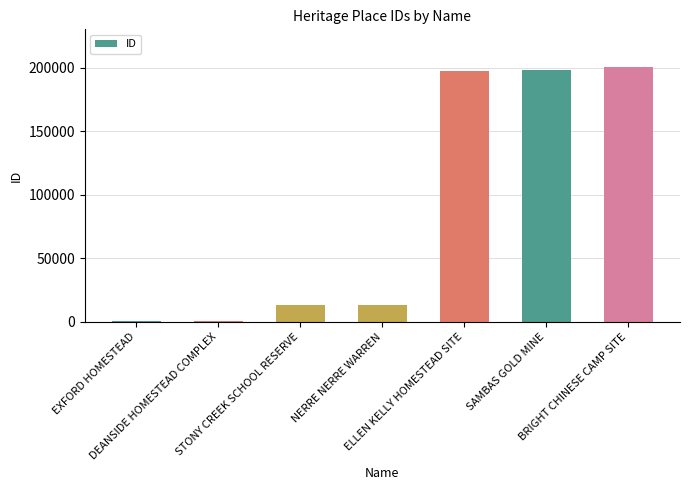

What is the label of the 6th bar from the right?

DEANSIDE HOMESTEAD COMPLEX